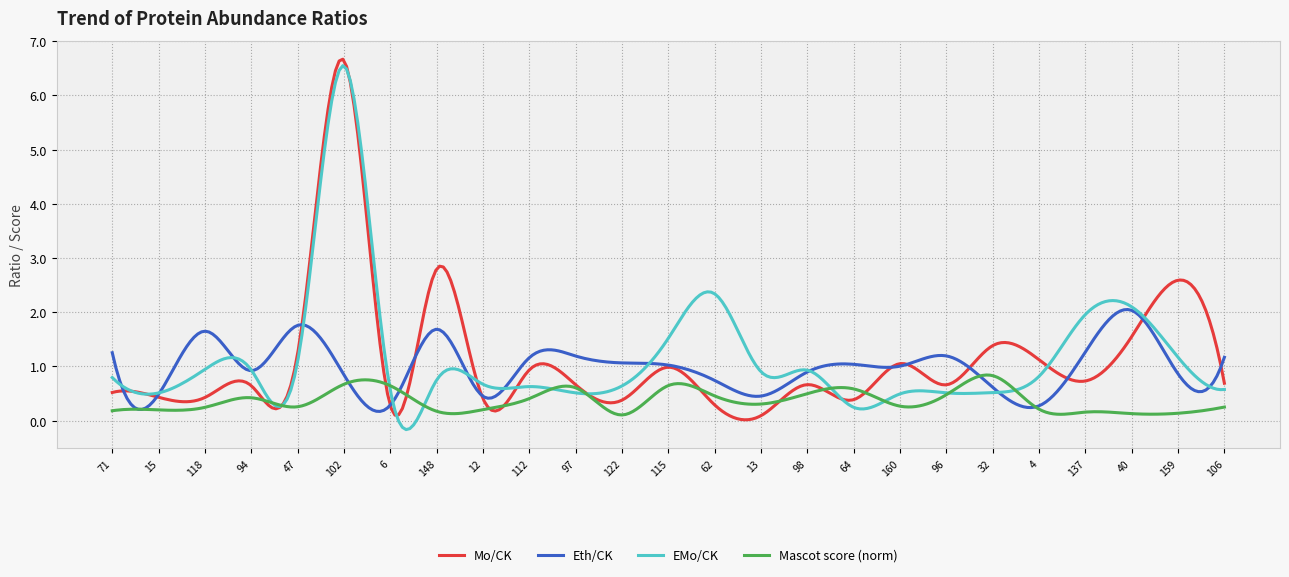

What is the maximum value for Eth/CK?

2.1